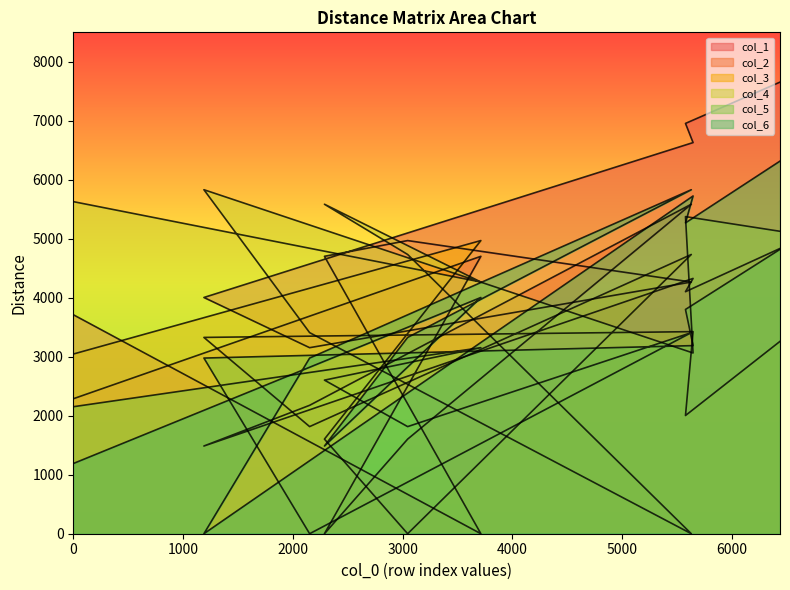

Which series changed the most between 0 and 5577?

col_6